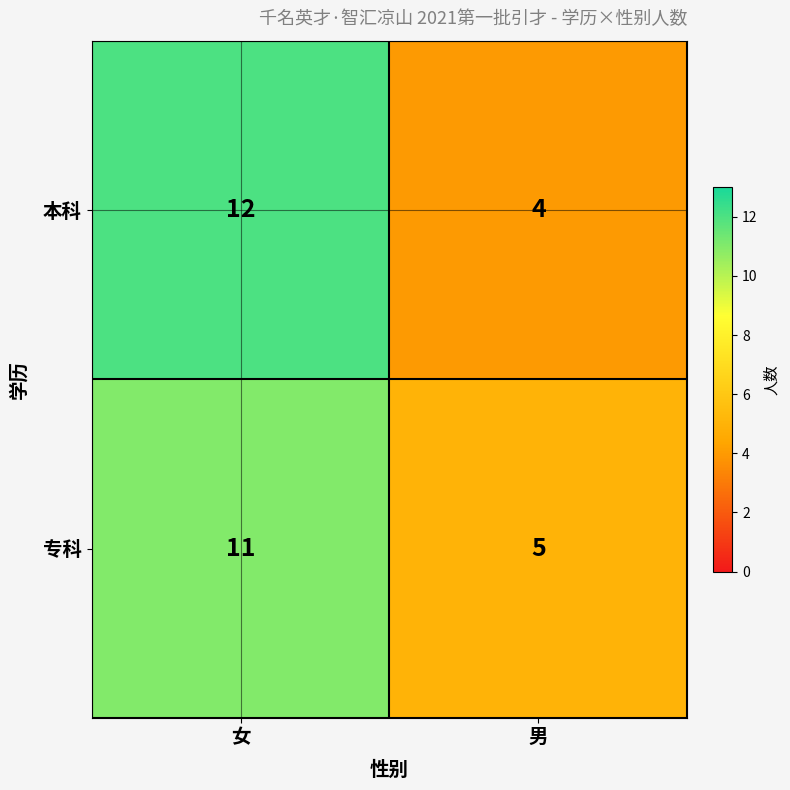

The 专科 series shows 11 at 女. True or false?

True